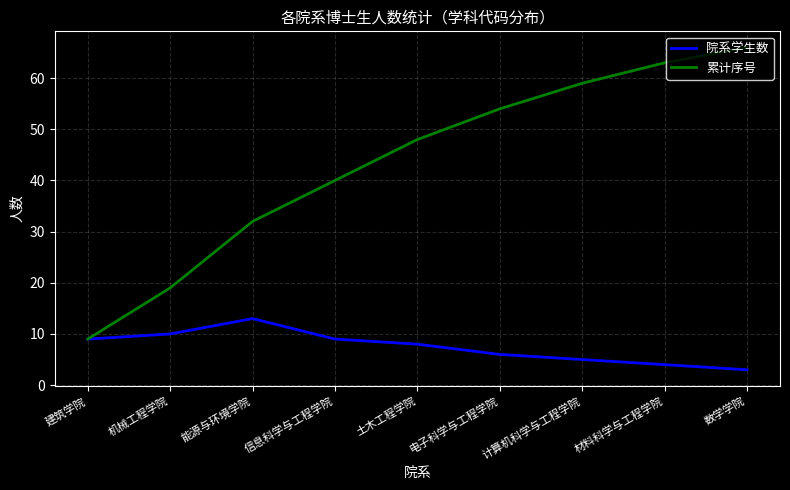

How many lines are shown in the chart?

2